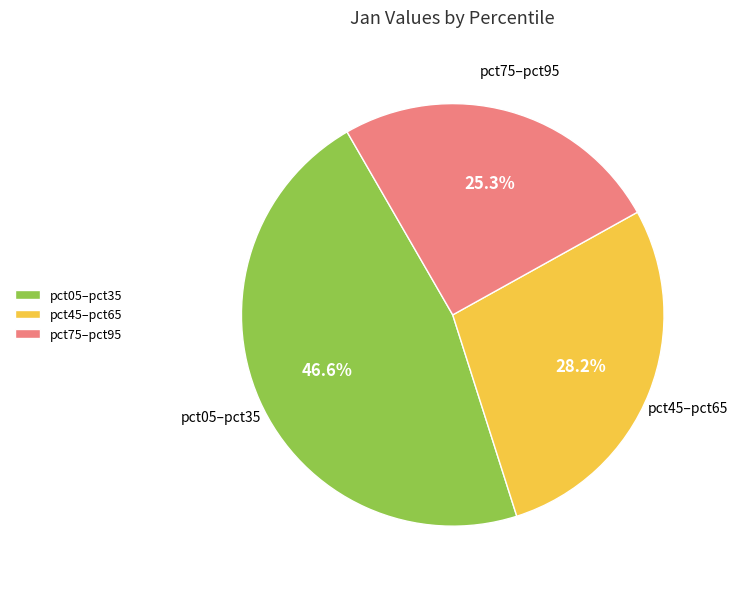

Rank the categories by value from highest to lowest.

pct05–pct35, pct45–pct65, pct75–pct95